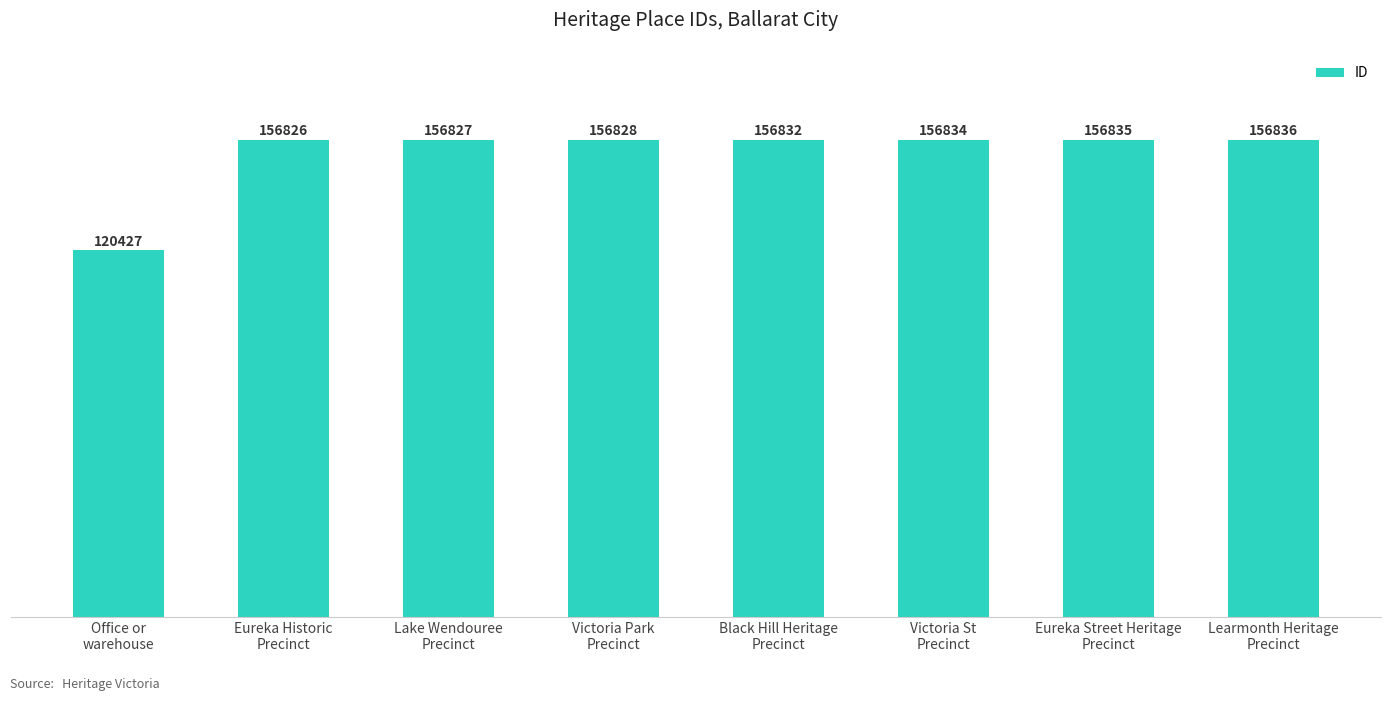

What position from the right is Office or
warehouse?

8